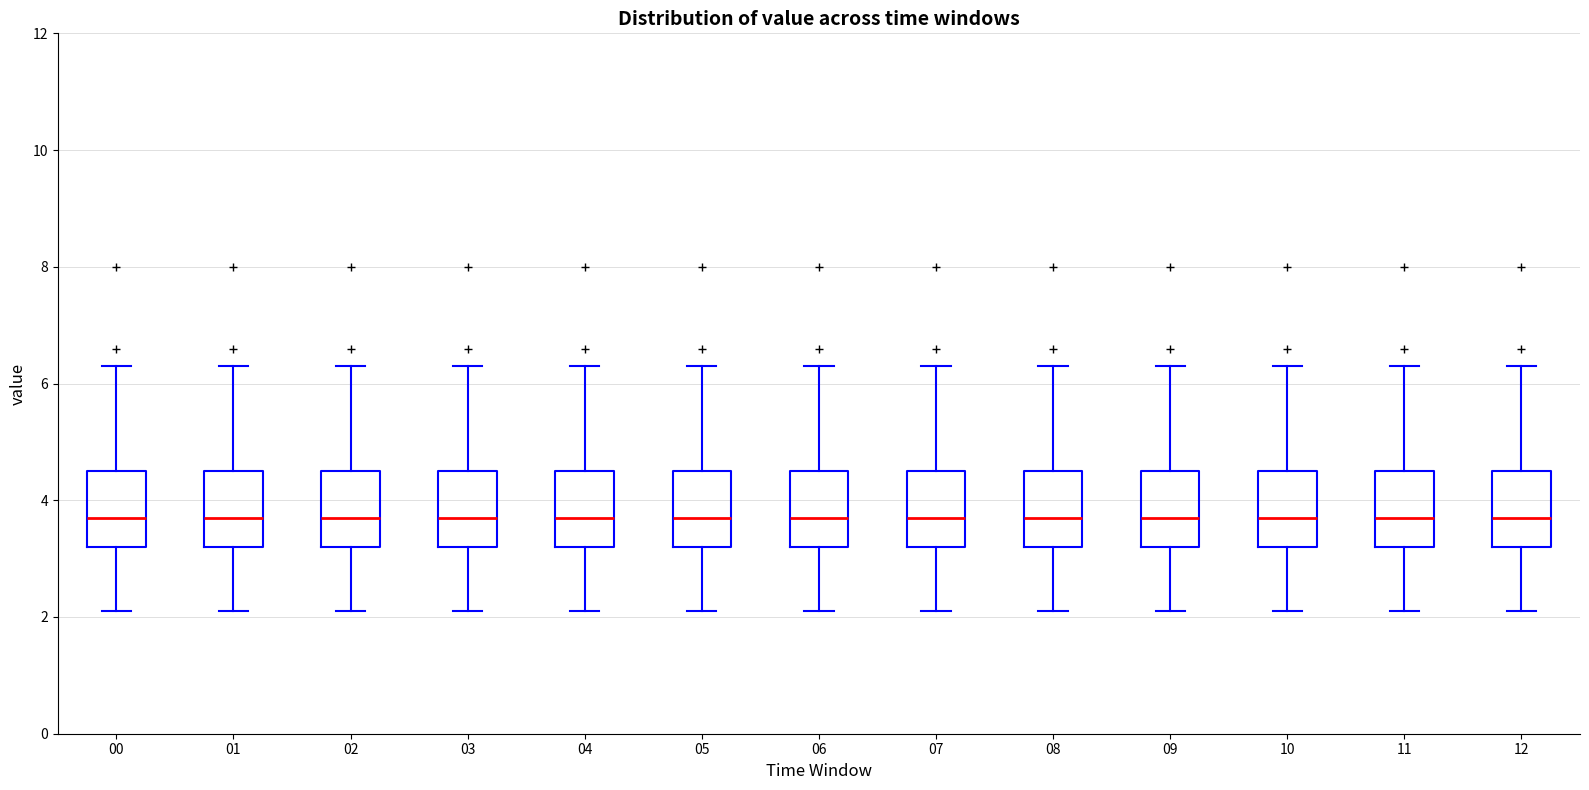

Reading left to right, read every box against the y-axis: the position of its median line, the range the box covers, and the ends of its whiskers. The values are not printed on the chart, so give them approximately, as read against the axis.

00: median 3.8, box 3.2 to 4.6, whiskers 2.2 to 6.4
01: median 3.8, box 3.2 to 4.6, whiskers 2.2 to 6.4
02: median 3.8, box 3.2 to 4.6, whiskers 2.2 to 6.4
03: median 3.8, box 3.2 to 4.6, whiskers 2.2 to 6.4
04: median 3.8, box 3.2 to 4.6, whiskers 2.2 to 6.4
05: median 3.8, box 3.2 to 4.6, whiskers 2.2 to 6.4
06: median 3.8, box 3.2 to 4.6, whiskers 2.2 to 6.4
07: median 3.8, box 3.2 to 4.6, whiskers 2.2 to 6.4
08: median 3.8, box 3.2 to 4.6, whiskers 2.2 to 6.4
09: median 3.8, box 3.2 to 4.6, whiskers 2.2 to 6.4
10: median 3.8, box 3.2 to 4.6, whiskers 2.2 to 6.4
11: median 3.8, box 3.2 to 4.6, whiskers 2.2 to 6.4
12: median 3.8, box 3.2 to 4.6, whiskers 2.2 to 6.4